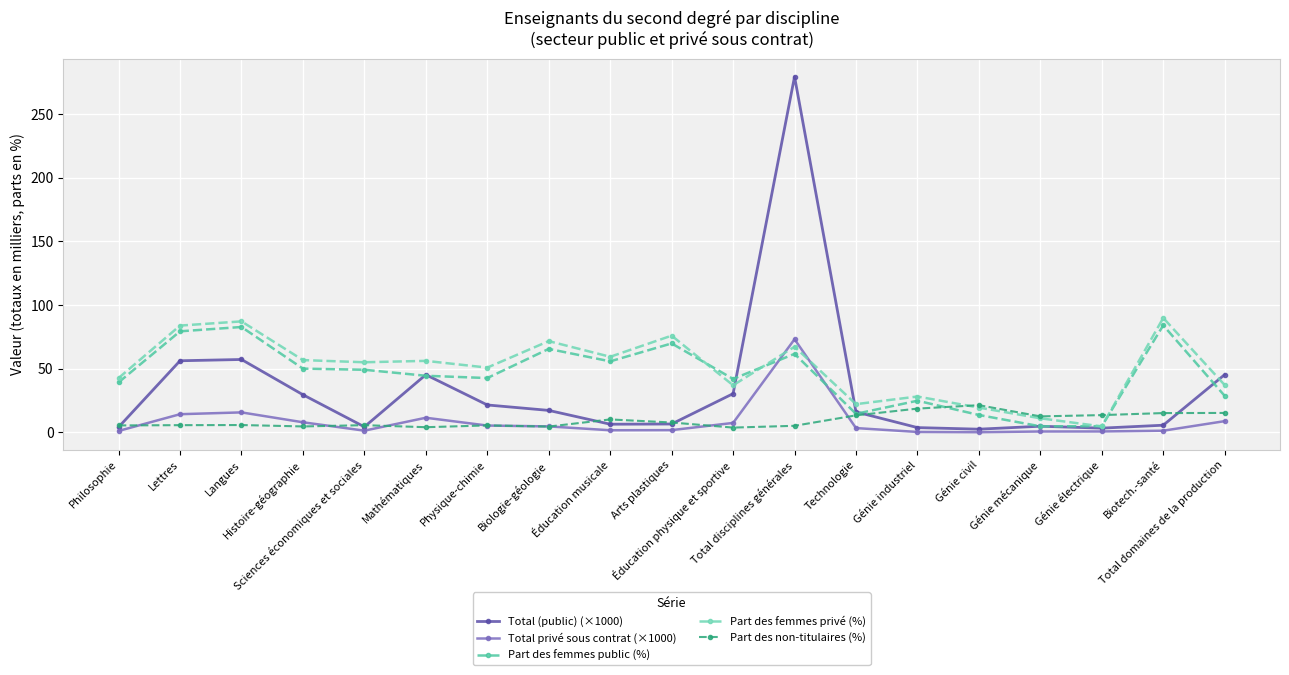

Is this an area chart (filled region under the line)?

No